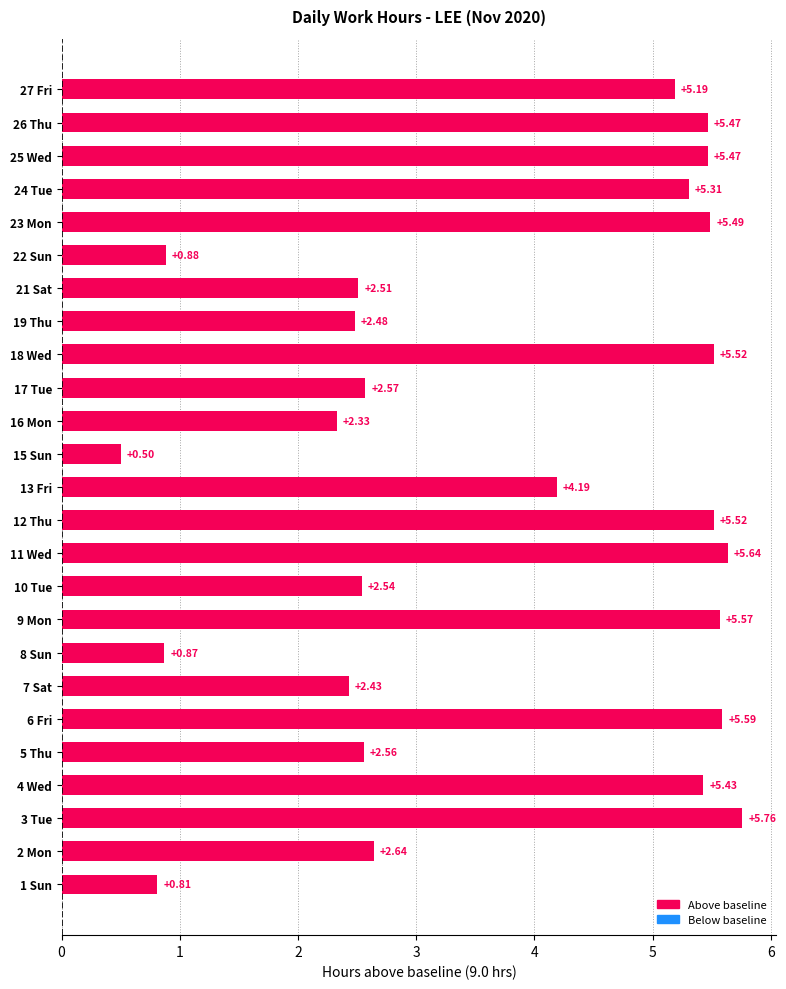

Are the bars horizontal?

Yes